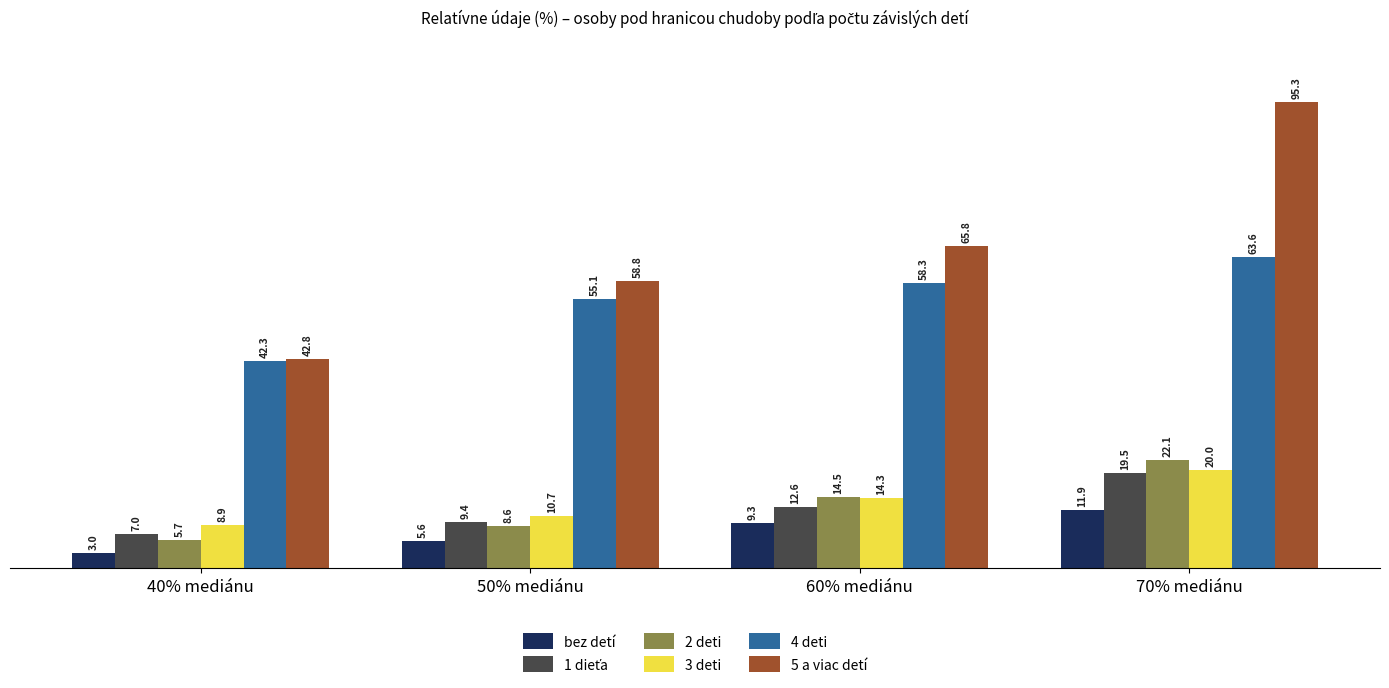

Where is 4 deti nearest to the value 52?

50% mediánu